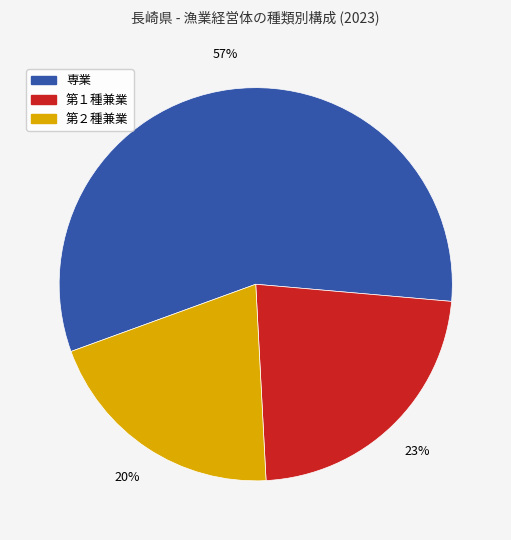

To the nearest percent, what is the difference between the largest and smallest slice percentages?

37%